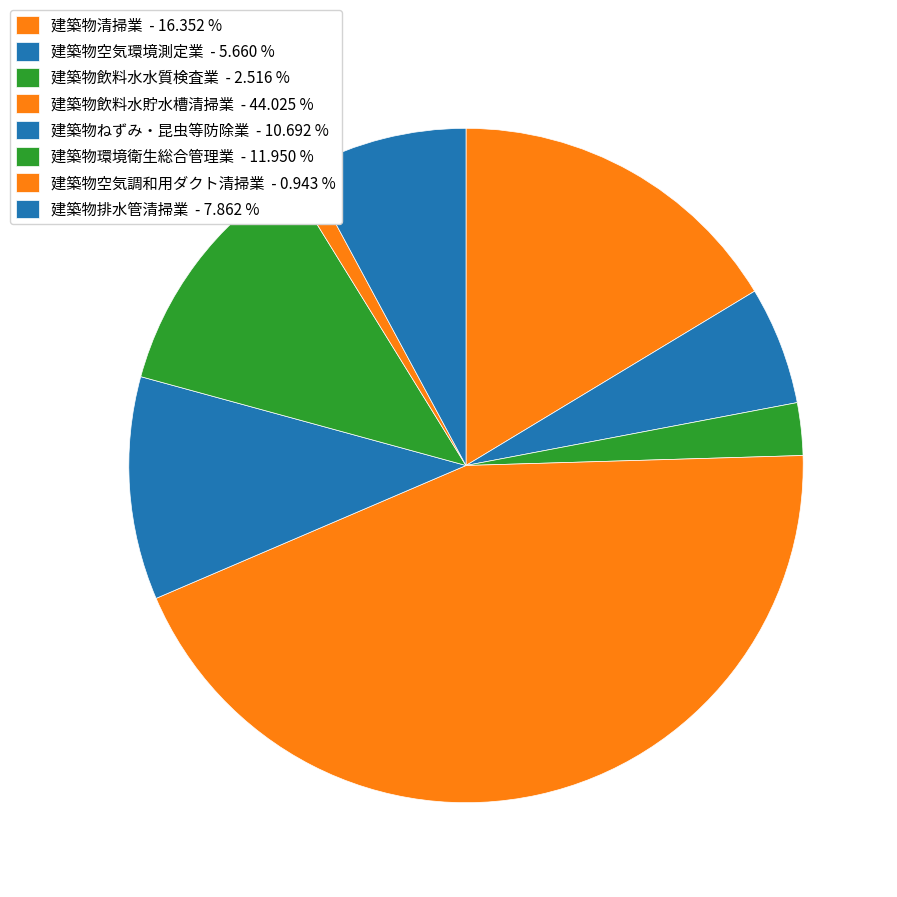

What percentage is the 建築物飲料水水質検査業 slice, to the nearest percent?

3%